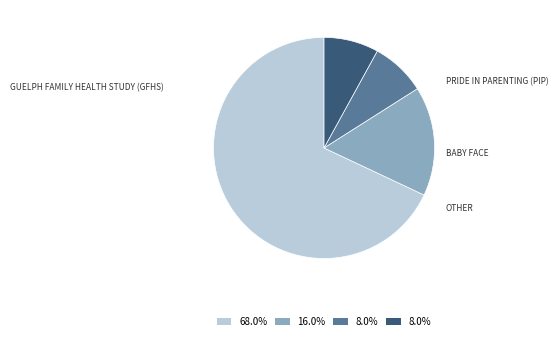

Is there a majority slice in this chart?

Yes